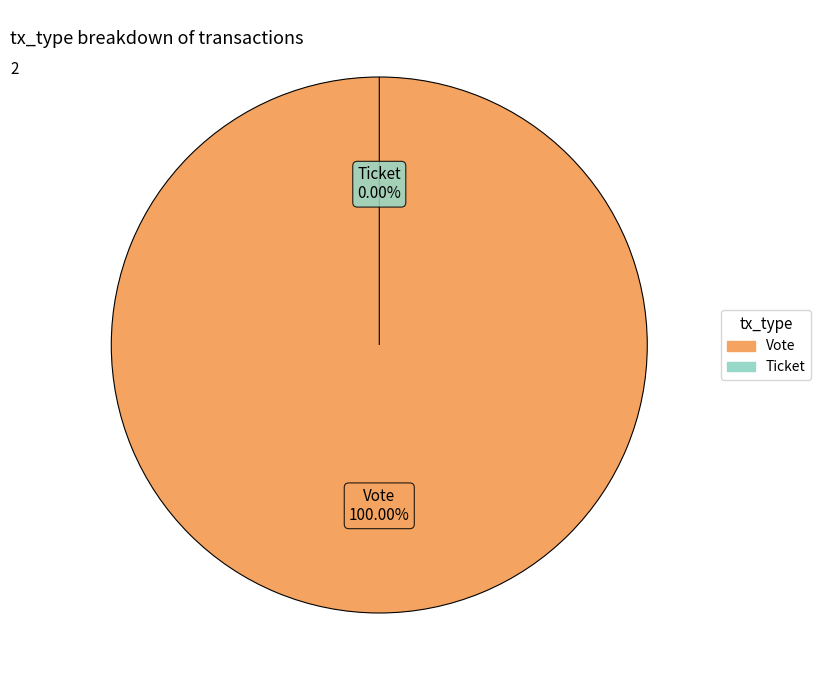

Between Ticket and Vote, which is larger?

Vote